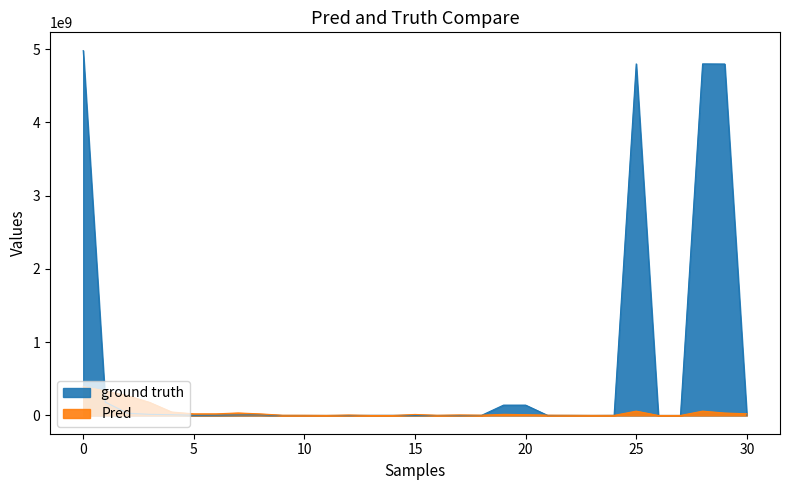

What is the value of the ground truth point at the 6th from the left?

2180100.0